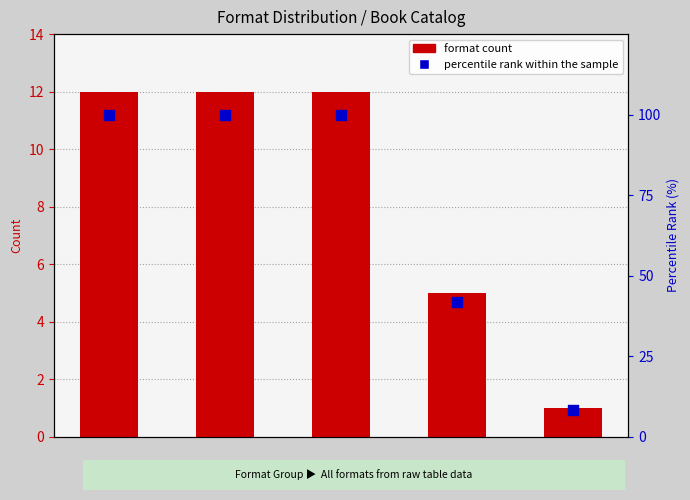

Is the value of format count at 1 greater than the value of percentile rank within the sample at 4?

Yes